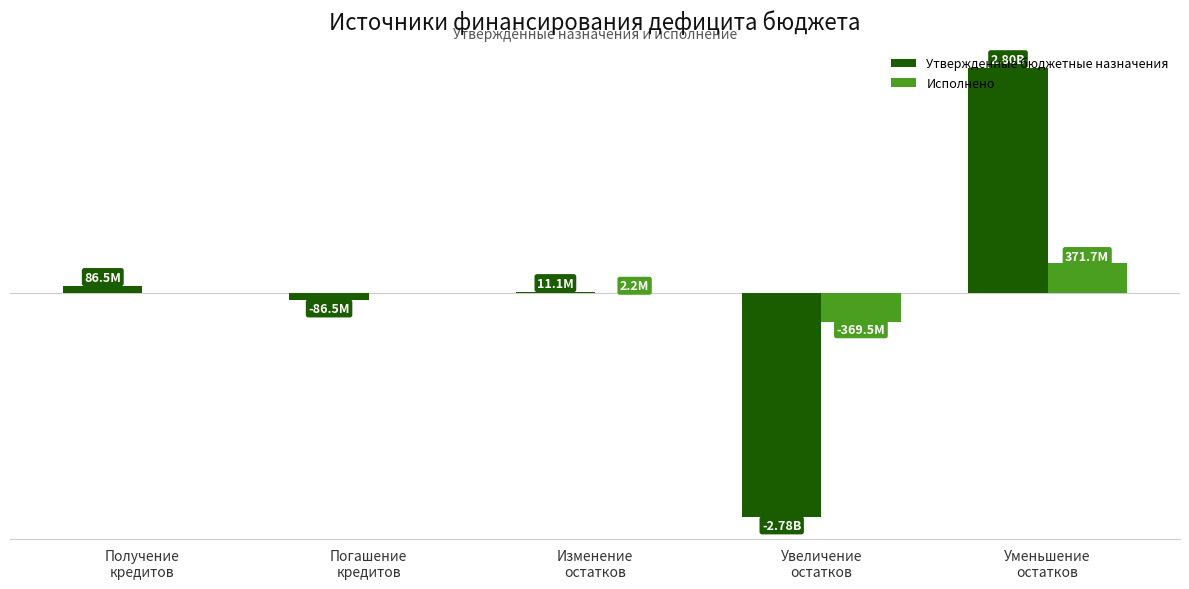

Reading left to right, extract all data points from this chart.

Утвержденные бюджетные назначения: Получение
кредитов=86500000.0	Погашение
кредитов=-86500000.0	Изменение
остатков=11100420.4	Увеличение
остатков=-2783929179.6	Уменьшение
остатков=2795029600.0
Исполнено: Получение
кредитов=0.0	Погашение
кредитов=0.0	Изменение
остатков=2200288.0	Увеличение
остатков=-369524585.2	Уменьшение
остатков=371724873.2